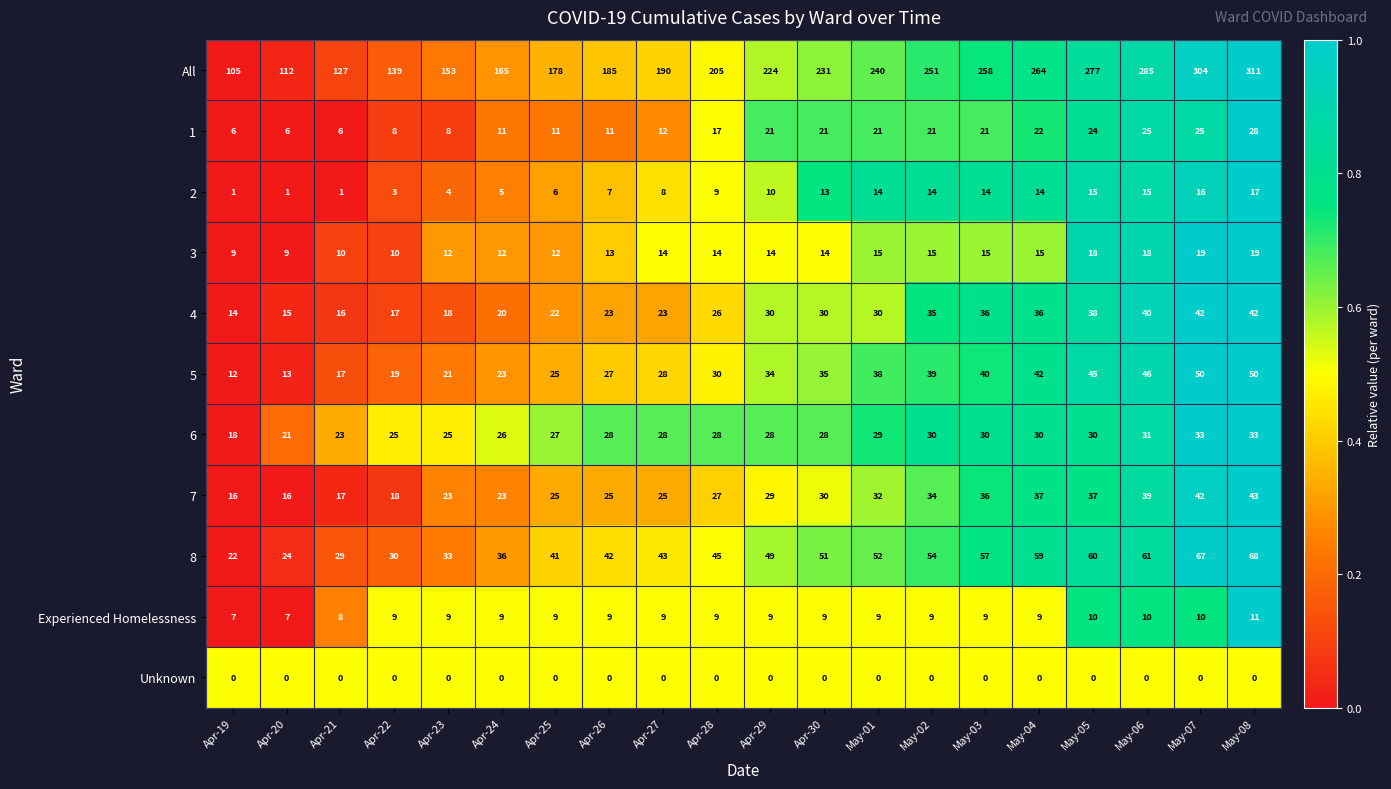

Between Apr-28 and Apr-30, which series saw the biggest shift?

All